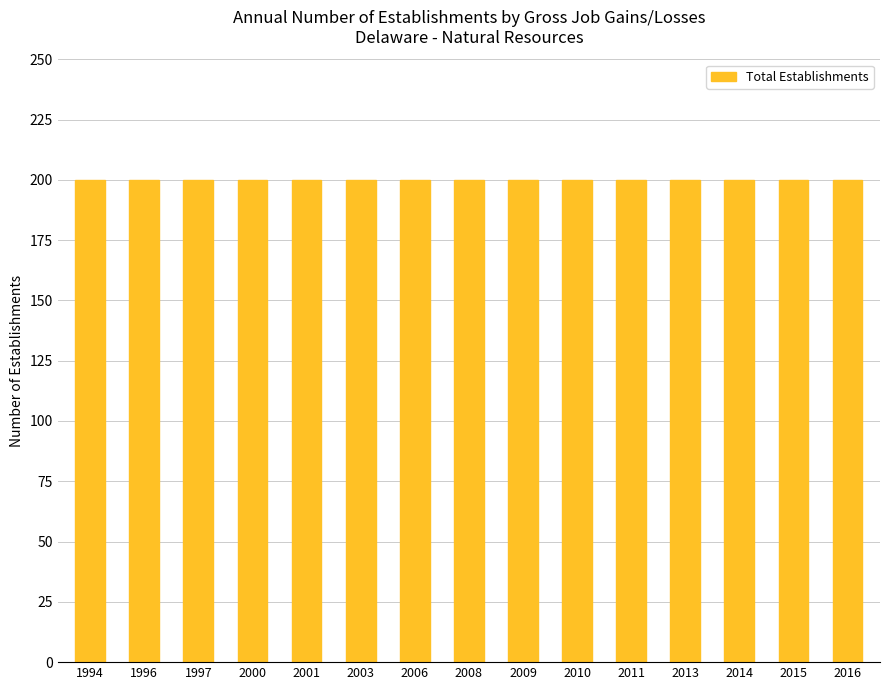

Does the chart contain stacked bars?

No